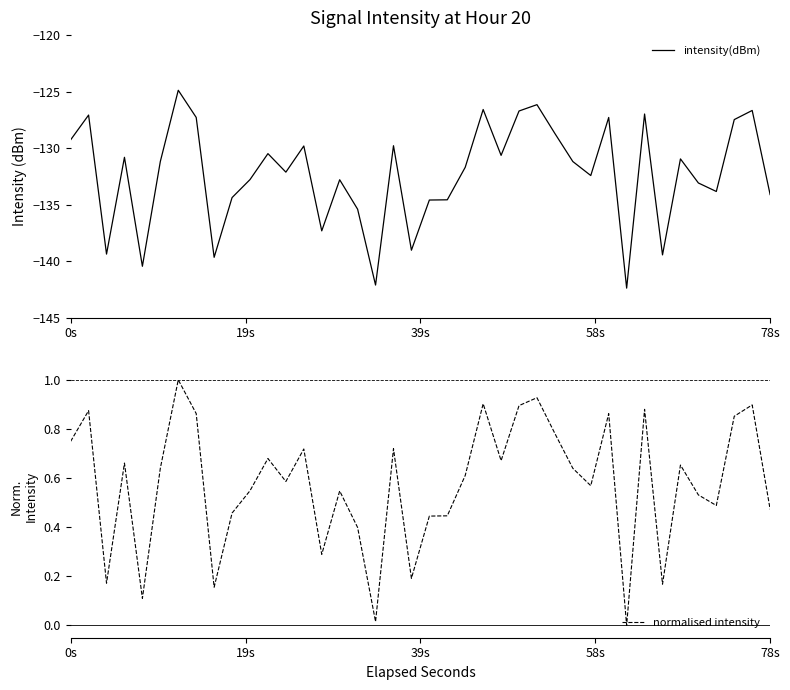

What is the maximum value for intensity(dBm)?

-124.9